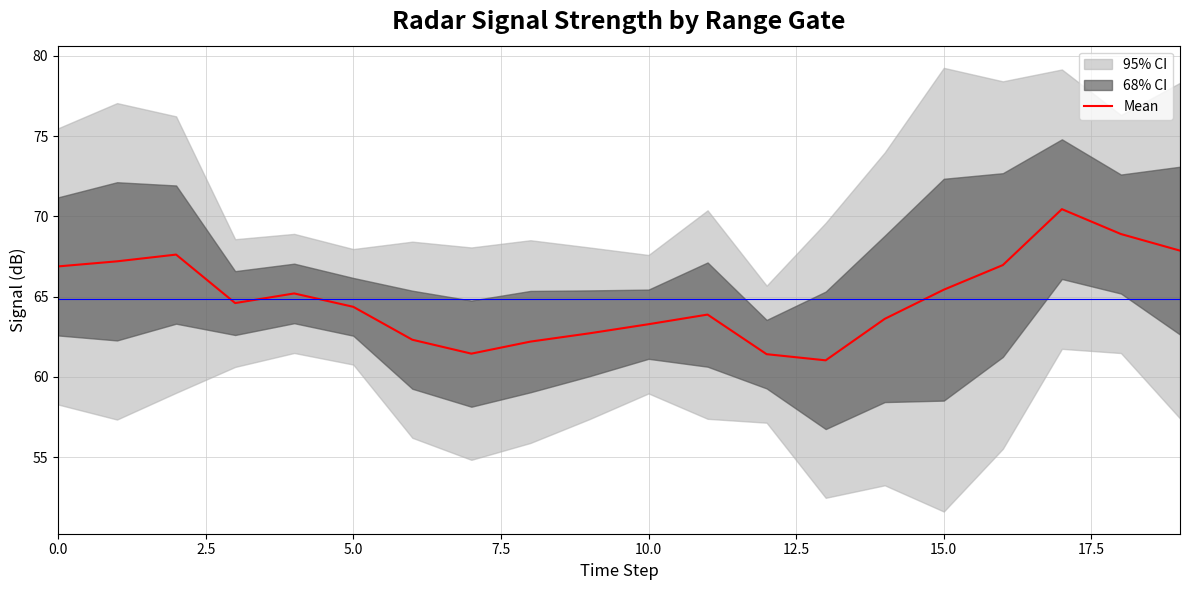

At which category does the chart reach its minimum across all series?

13